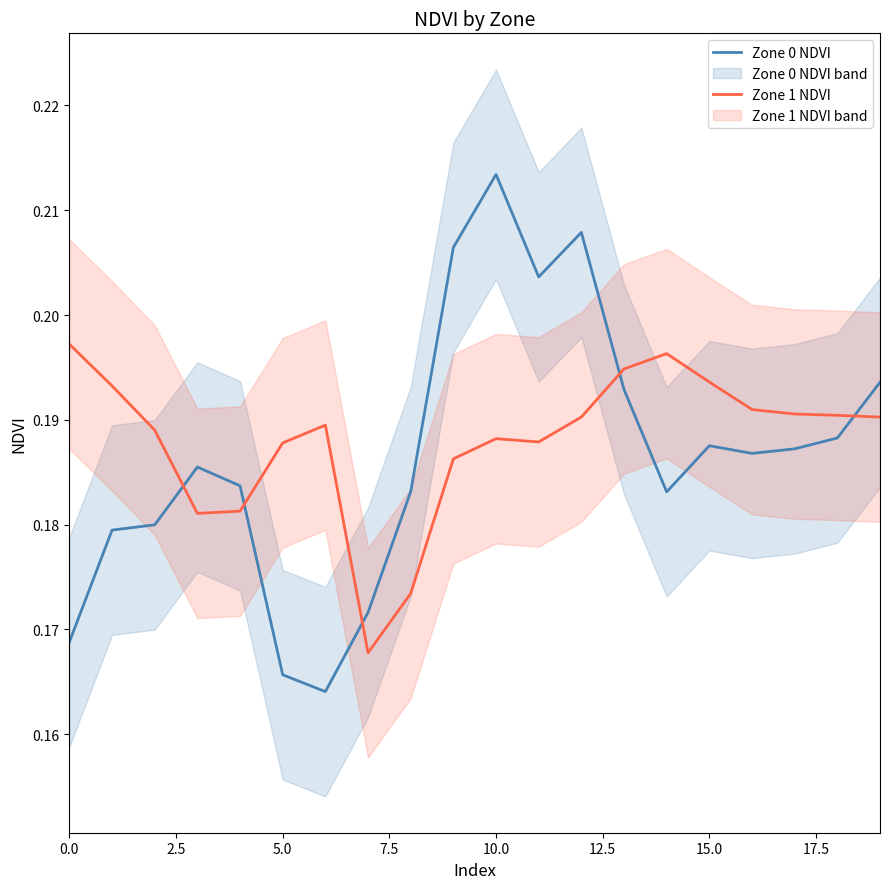

How many interior local peaks does the Zone 0 NDVI series have?

4